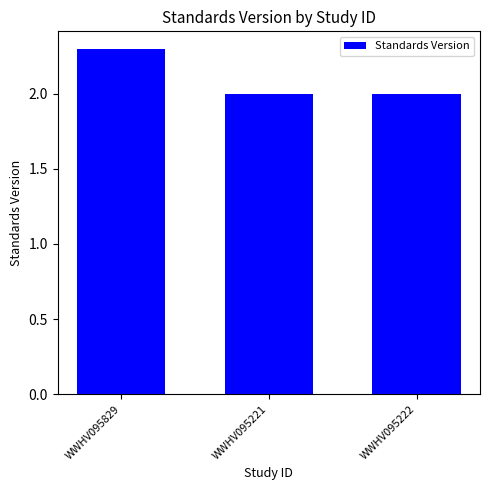

What is the difference between the maximum and minimum values?

0.3